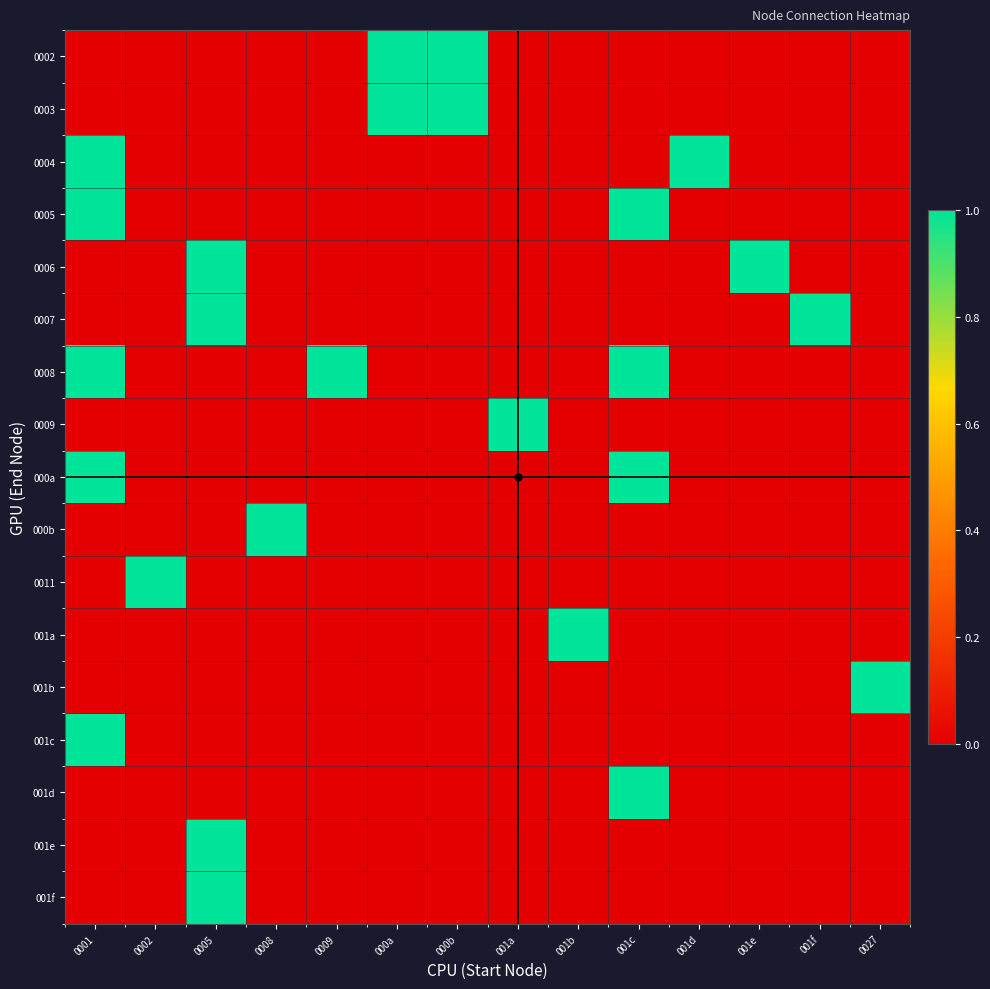

What is the difference between the highest and lowest values at 0002?

1